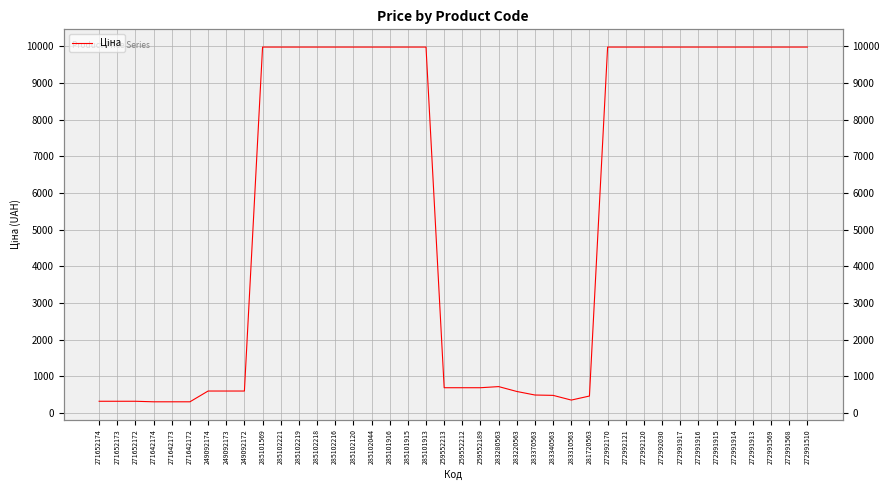

At which label is the value closest to 5142?

283280563